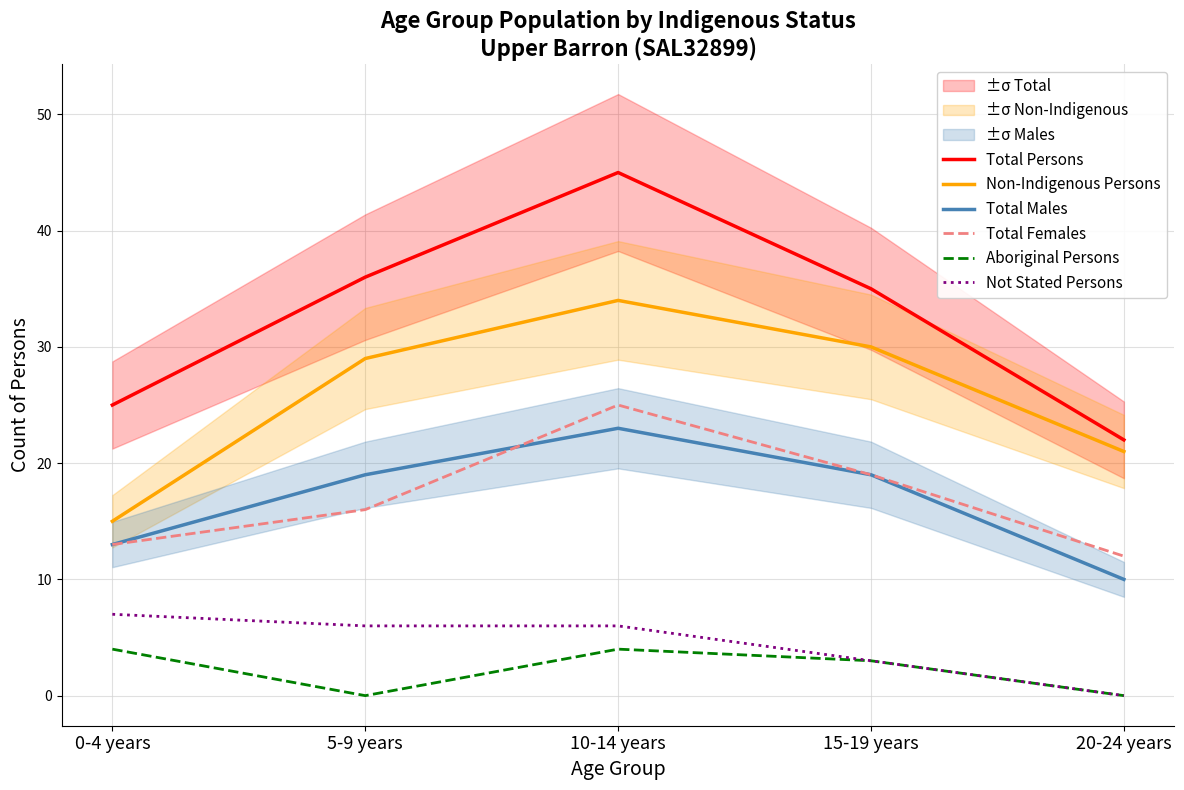

How many intersections are there between Total Males and Total Females?

1